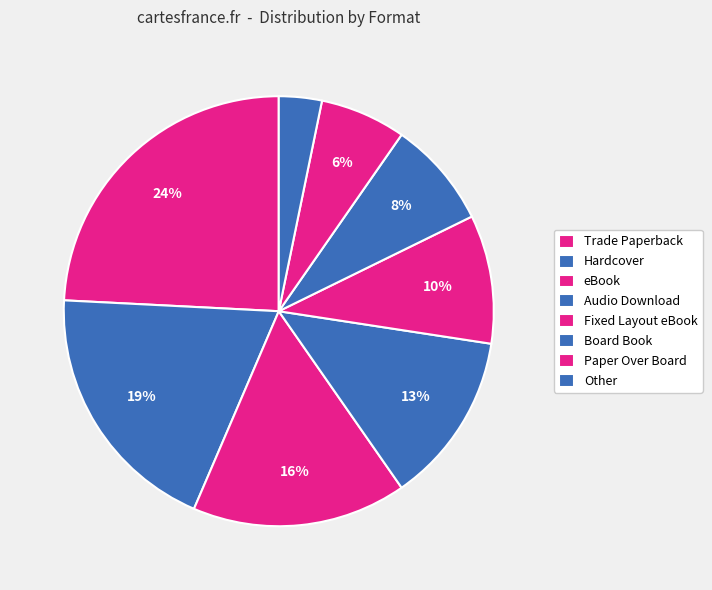

Rank the categories by value from lowest to highest.

Other, Paper Over Board, Board Book, Fixed Layout eBook, Audio Download, eBook, Hardcover, Trade Paperback